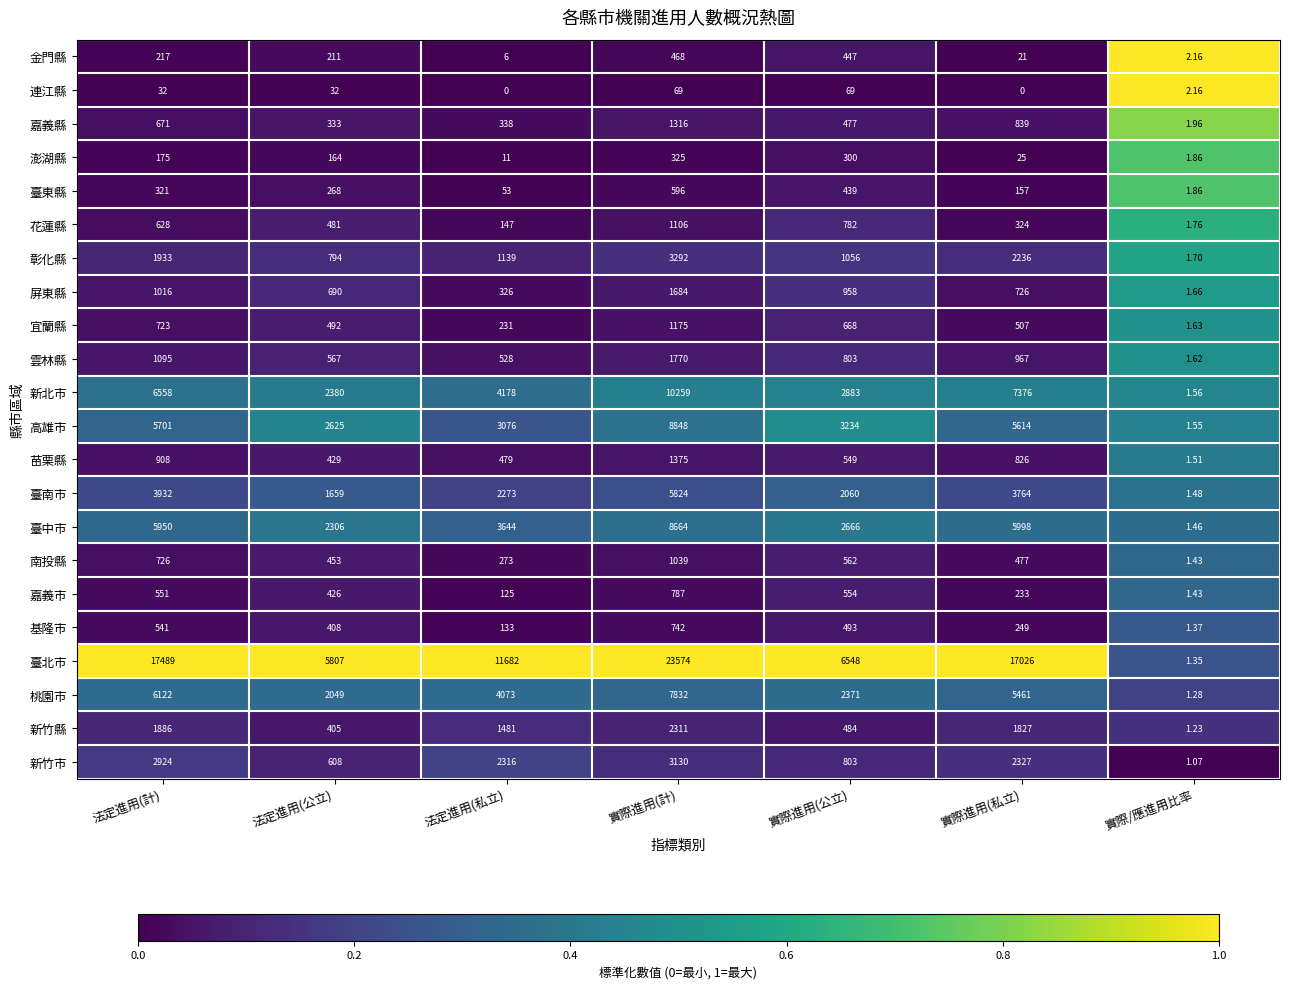

Where is 彰化縣 nearest to the value 1646?

法定進用(計)